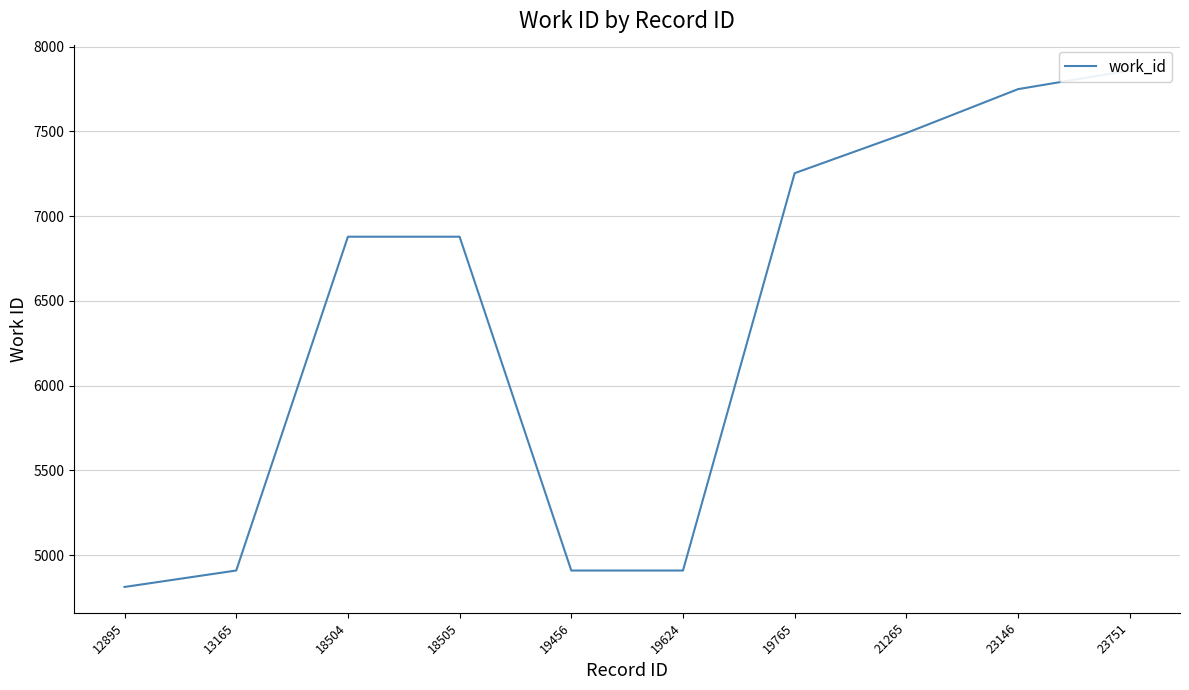

Count the number of values greater than 6879.

4